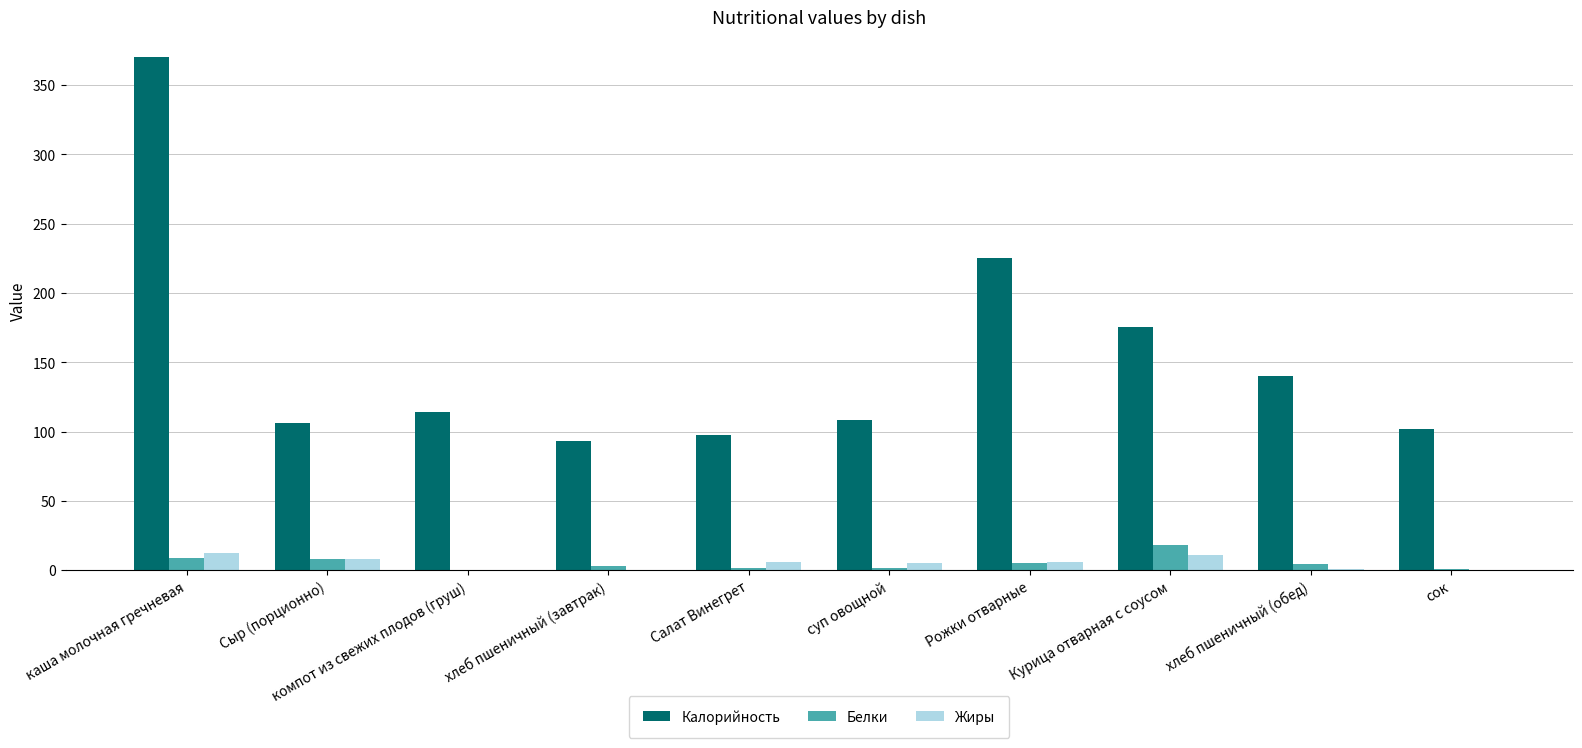

At which label does Калорийность first exceed 114?

каша молочная гречневая